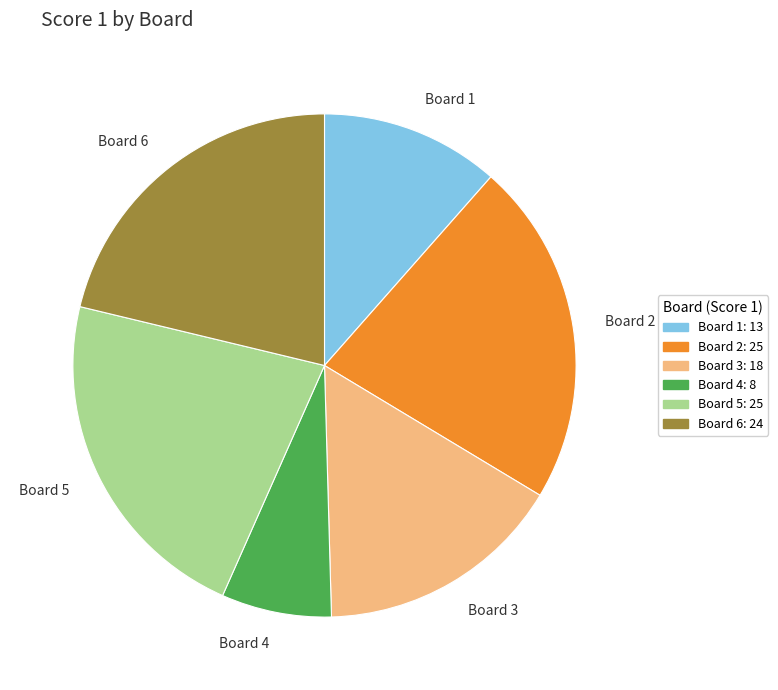

What is the ratio of the value at Board 3 to the value at Board 1?

1.4